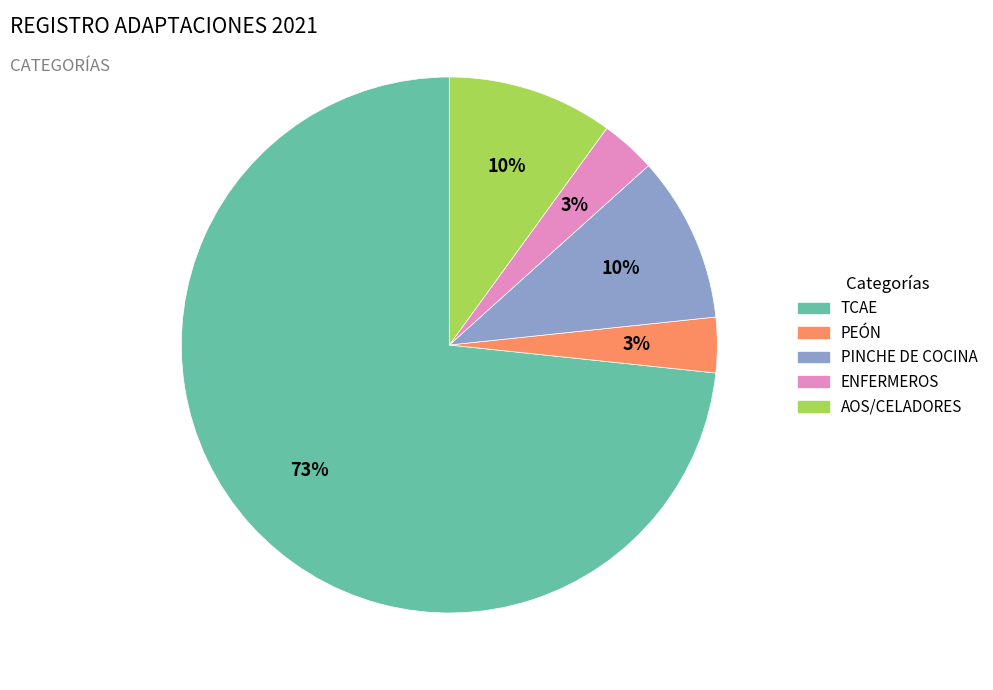

Is it true that TCAE is 73% of the pie?

True